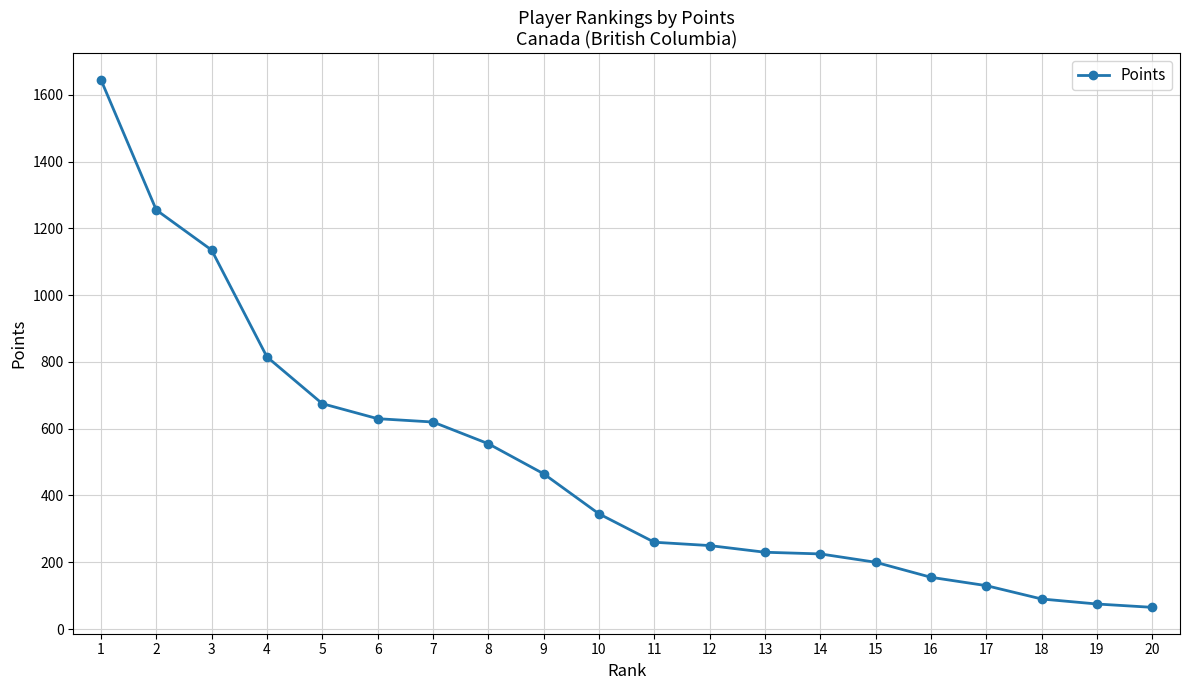

What is the difference between the values at 2 and 15?

1055